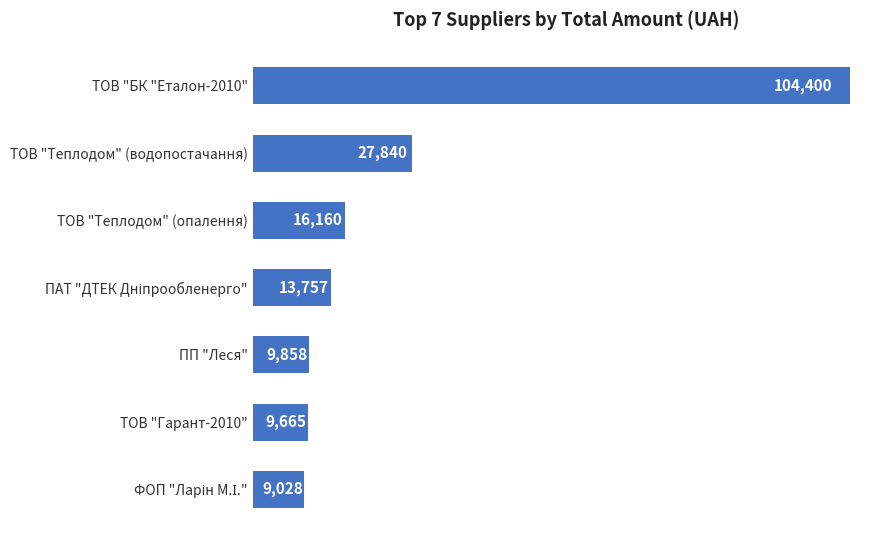

What is the difference between the maximum and minimum values?

95372.4